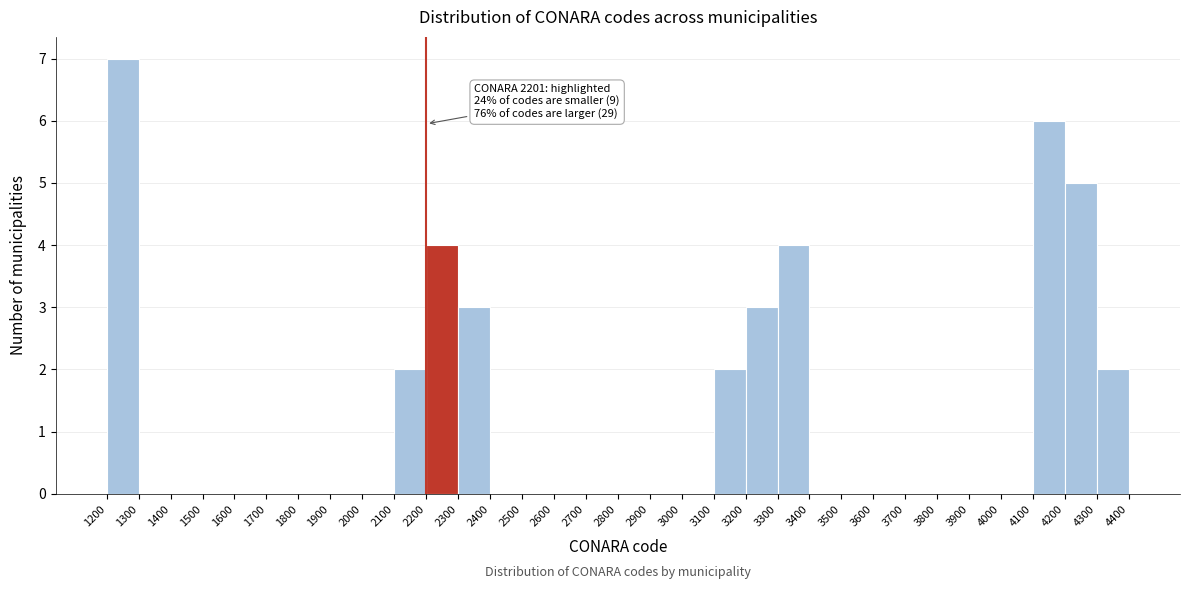

Over which range of the x-axis is the bar tallest?

1200 to 1300